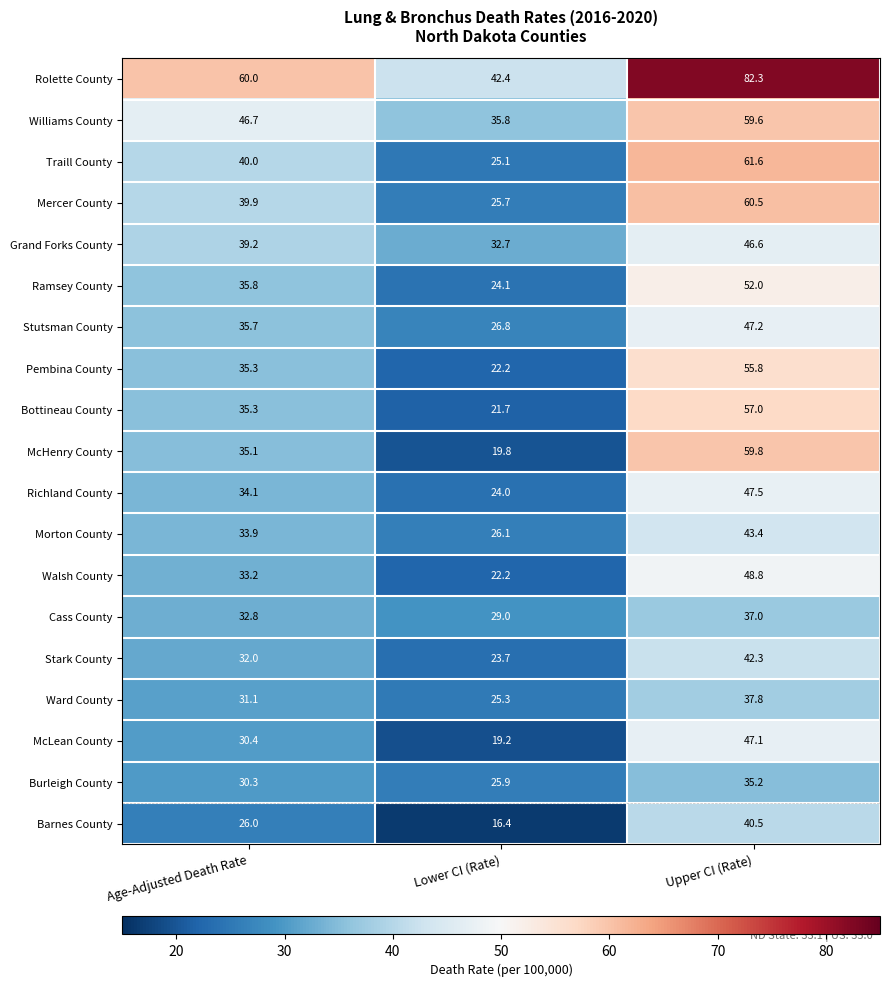

What is the spread (max minus min) of values at Upper CI (Rate)?

47.1